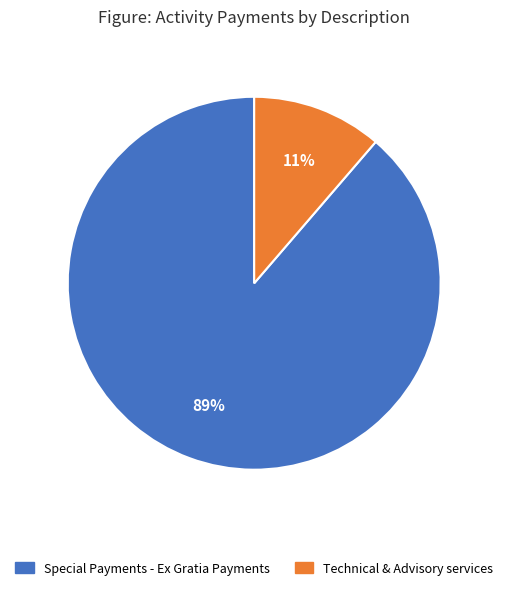

To the nearest percent, what is the combined percentage of Special Payments - Ex Gratia Payments and Technical & Advisory services?

100%